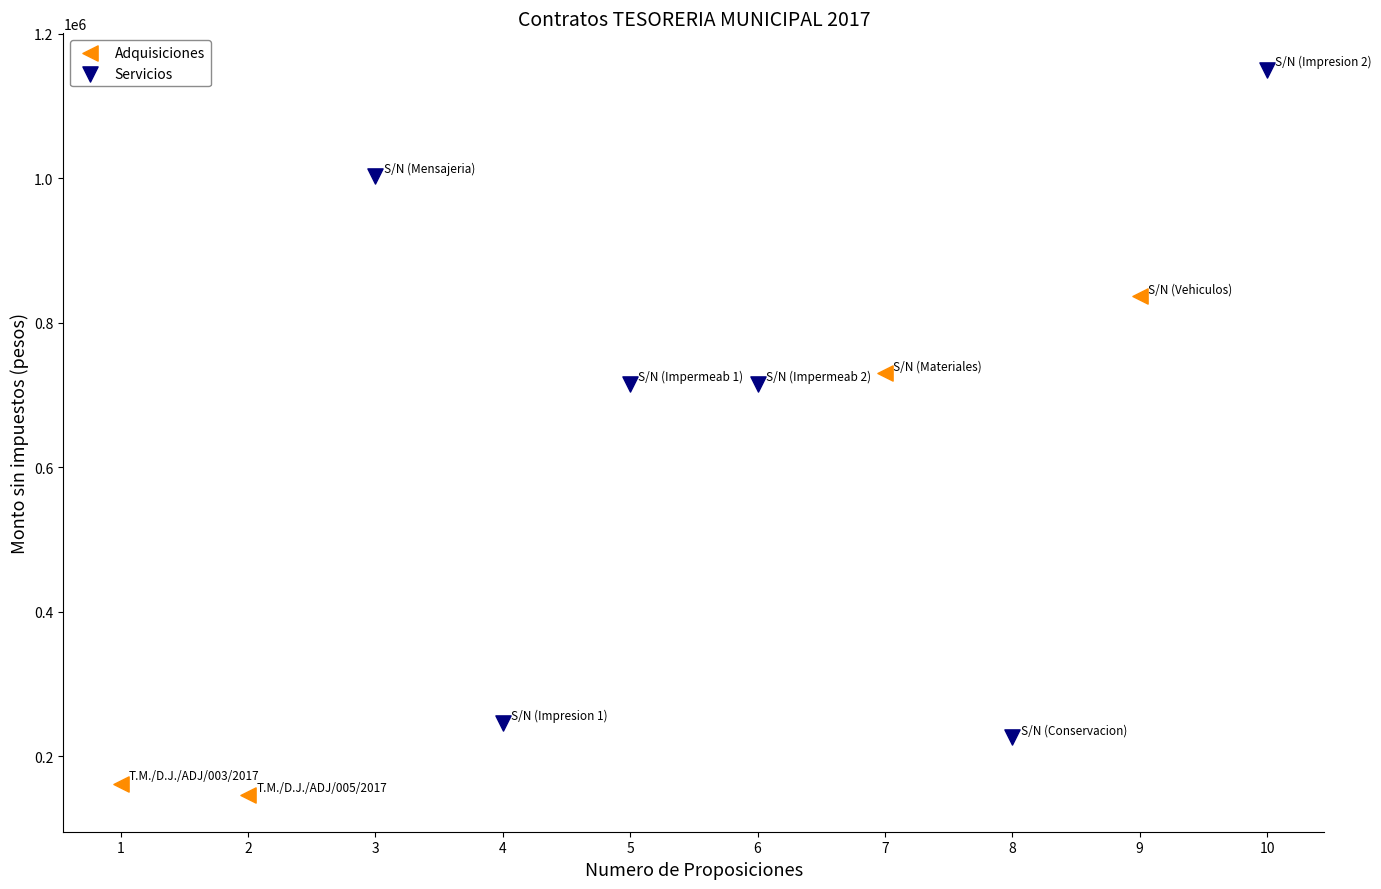

Which series contains the highest Y value?

Servicios